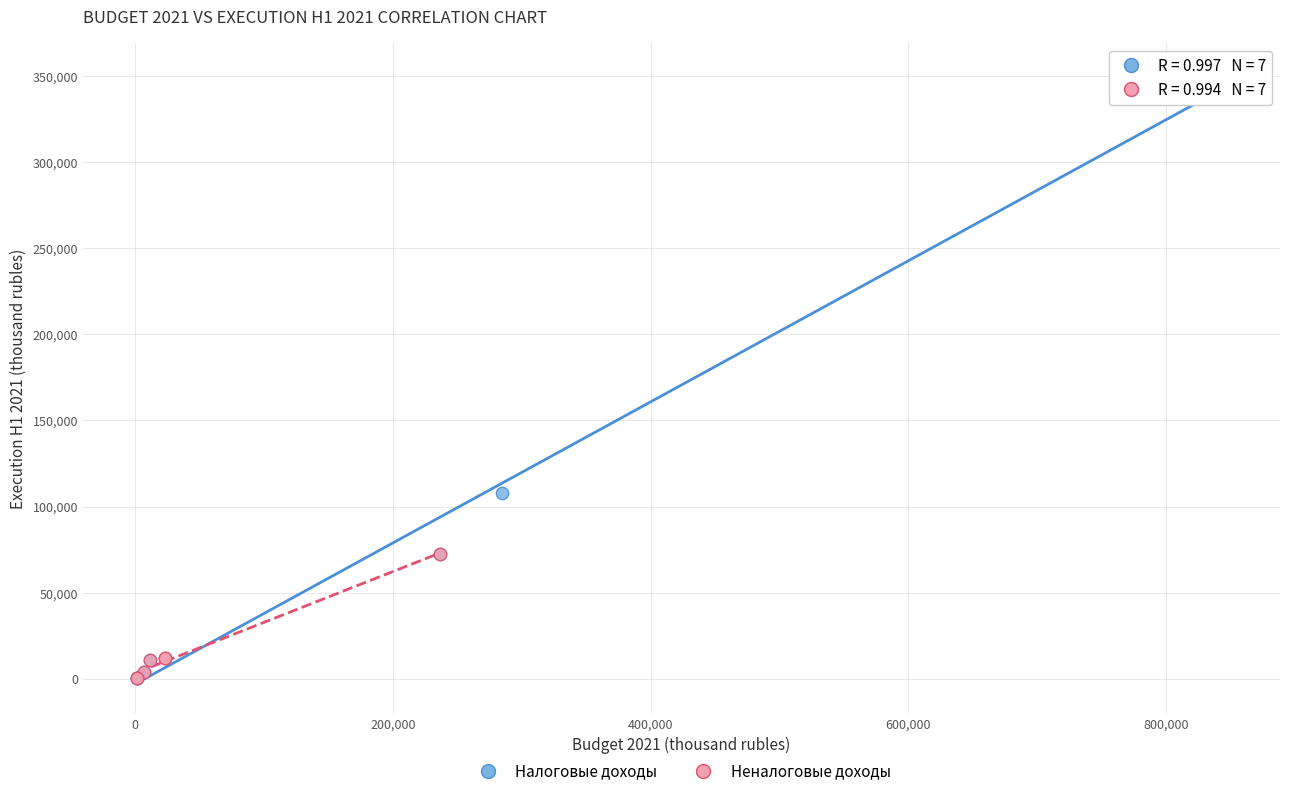

Which series has the largest Y range (max minus min)?

Налоговые доходы